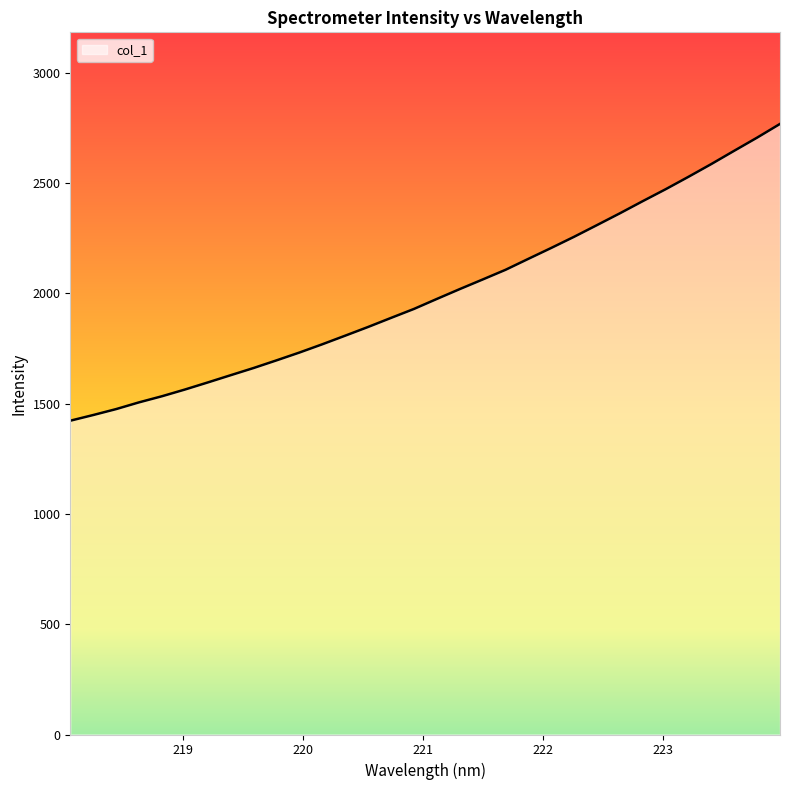

Reading left to right, list all the values displayed in this chart.

1422.7	1448.4	1475.3	1505.8	1533.5	1563.9	1596.1	1629.0	1661.5	1696.2	1731.6	1769.2	1808.2	1847.6	1888.7	1929.3	1974.6	2019.2	2062.7	2106.6	2156.5	2205.9	2256.5	2309.5	2362.9	2418.0	2472.1	2528.5	2586.4	2646.5	2706.0	2768.1